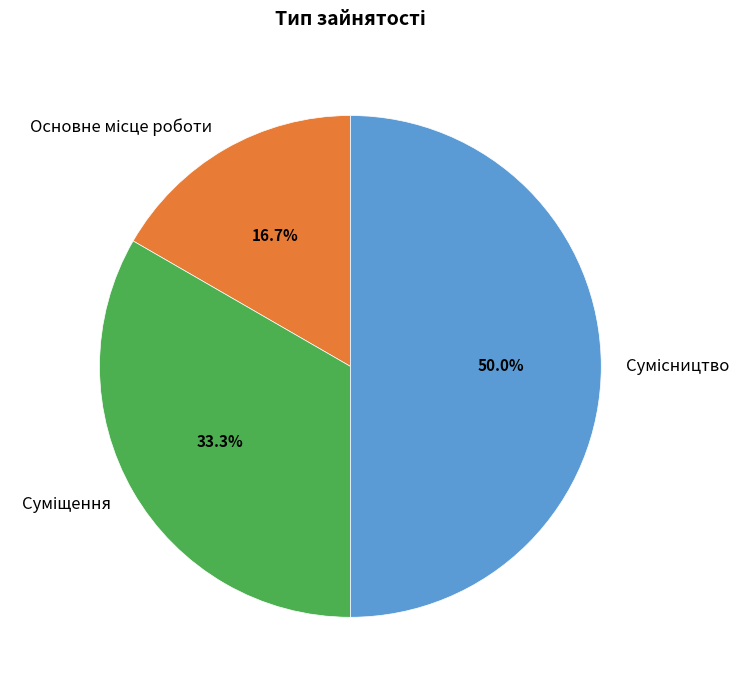

Count the number of slices in the pie.

3